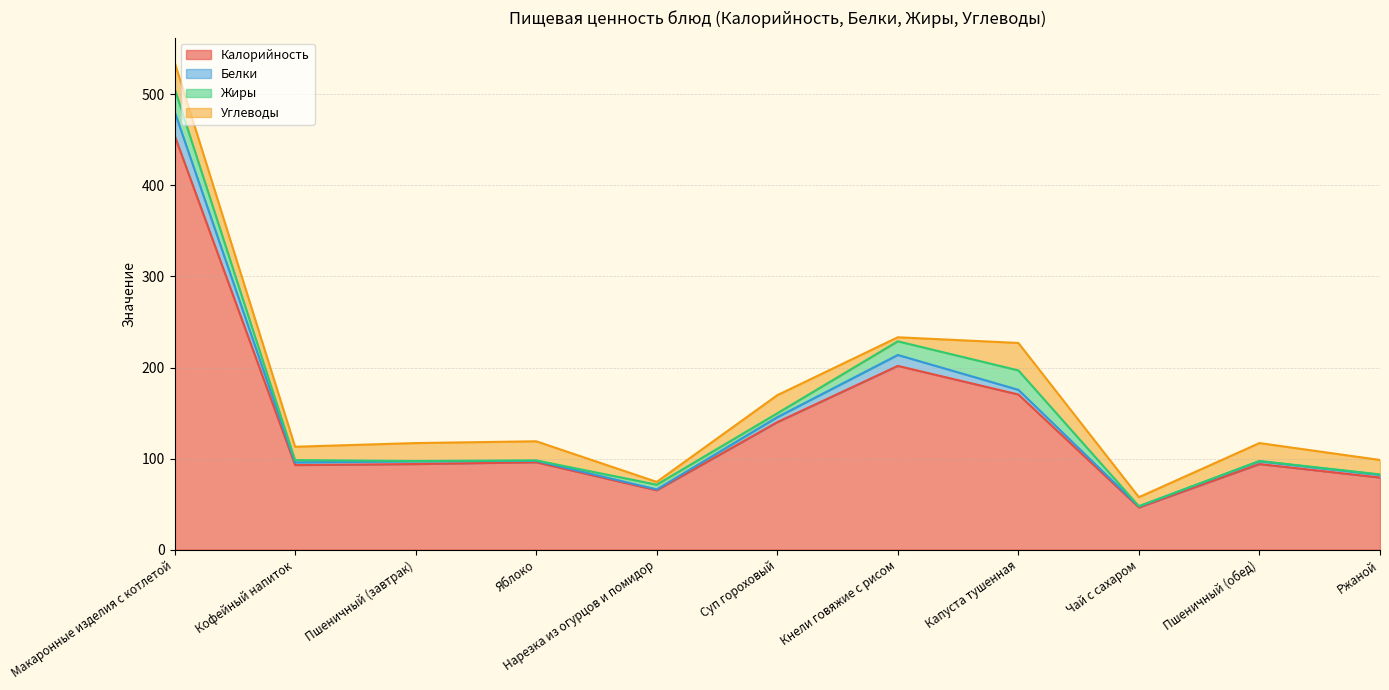

What are all the series names shown in the legend?

Калорийность, Белки, Жиры, Углеводы